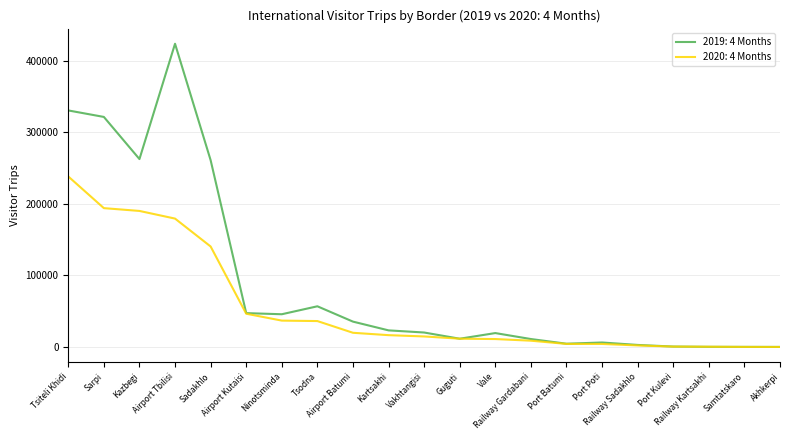

Which series has the largest total across all categories?

2019: 4 Months